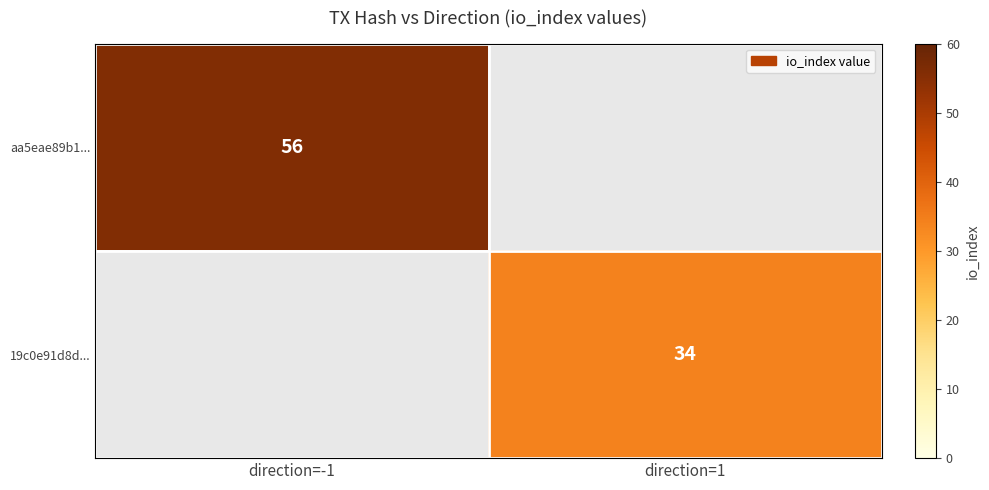

Is it true that aa5eae89b1... equals 14 at direction=-1?

False